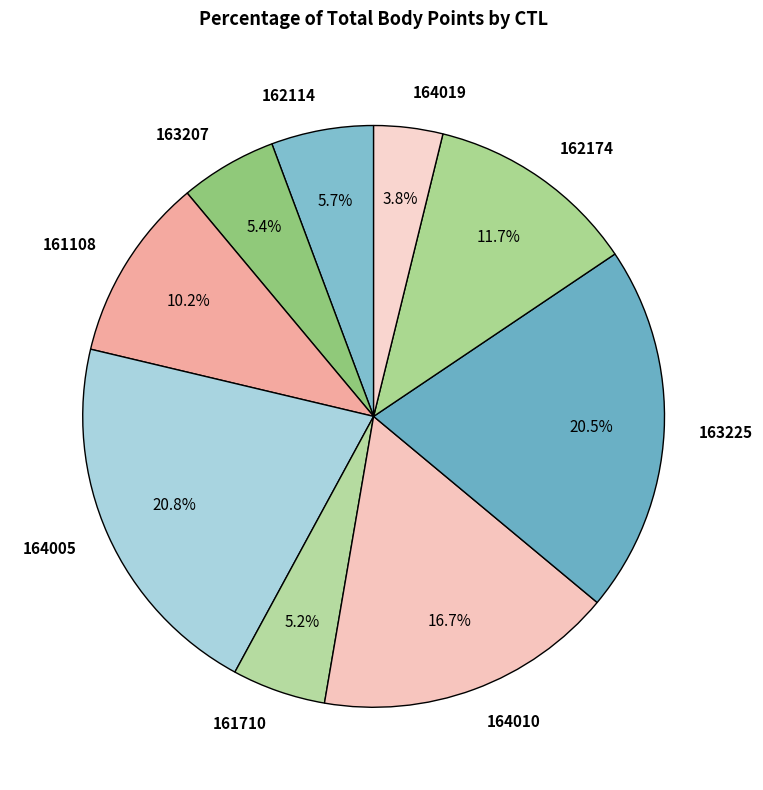

Does 164019 represent more than half of the total?

No